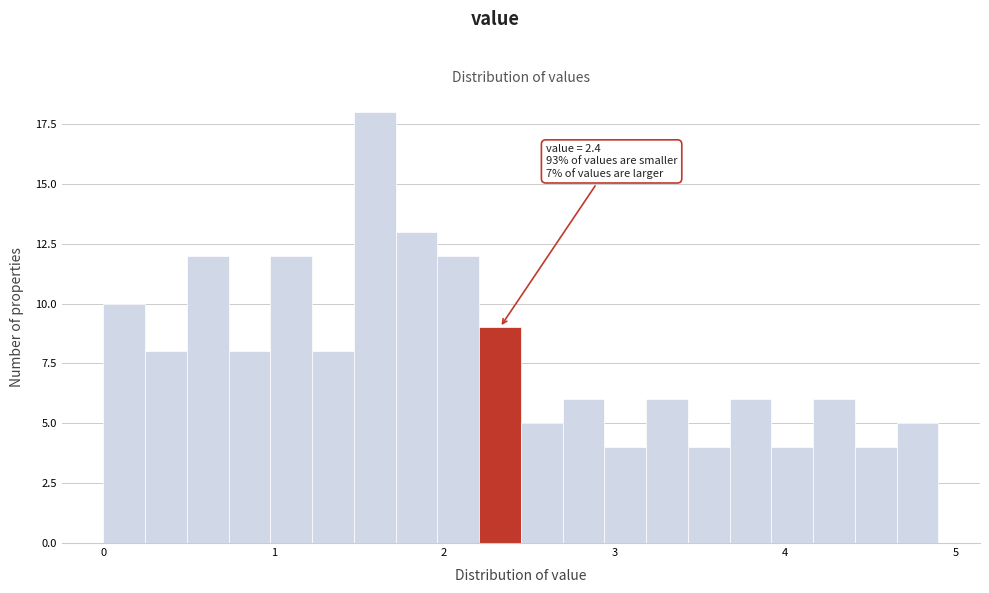

Read against the x-axis, roughly where is the centre of the tallest bar?

1.6